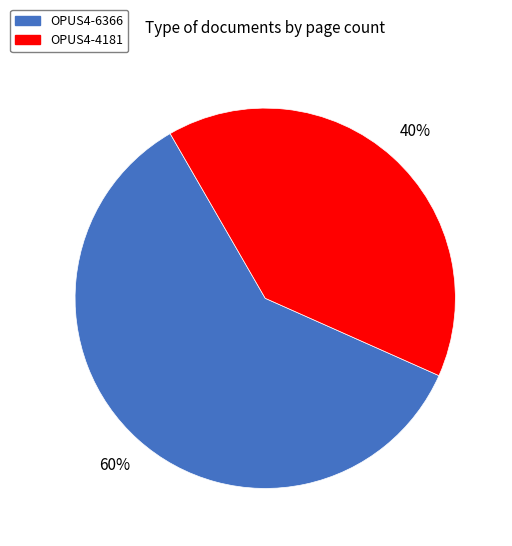

Is OPUS4-6366 the majority of the pie?

Yes